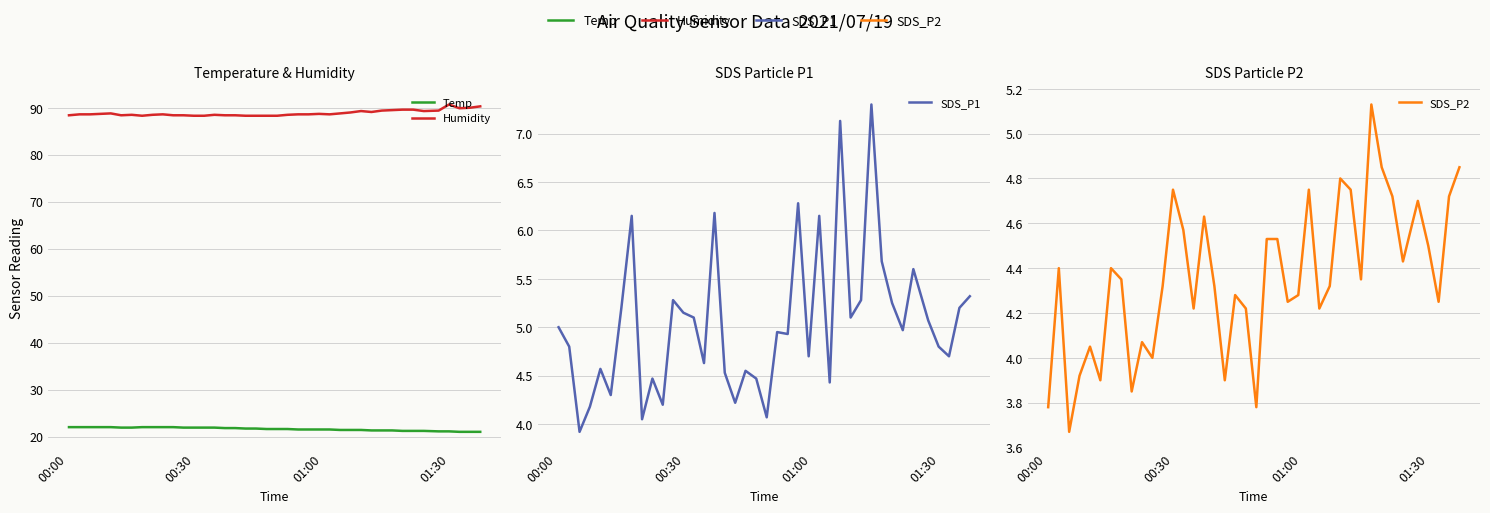

True or false: SDS_P1 and Temp intersect in this chart.

False